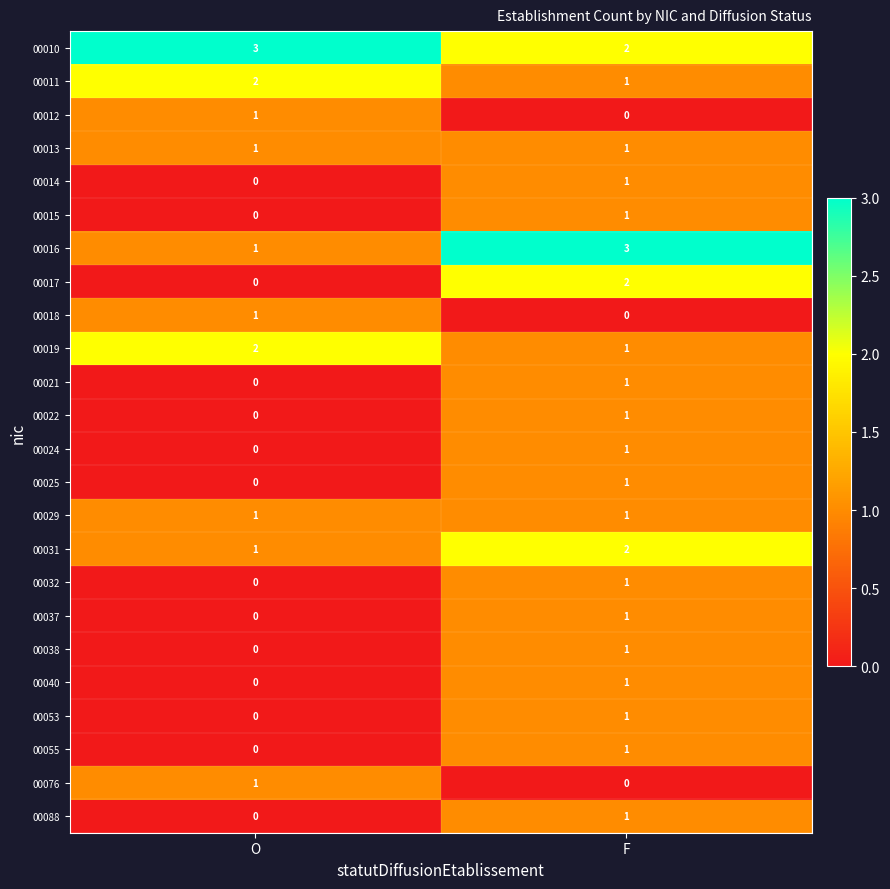

Which series has the largest total across all categories?

00010